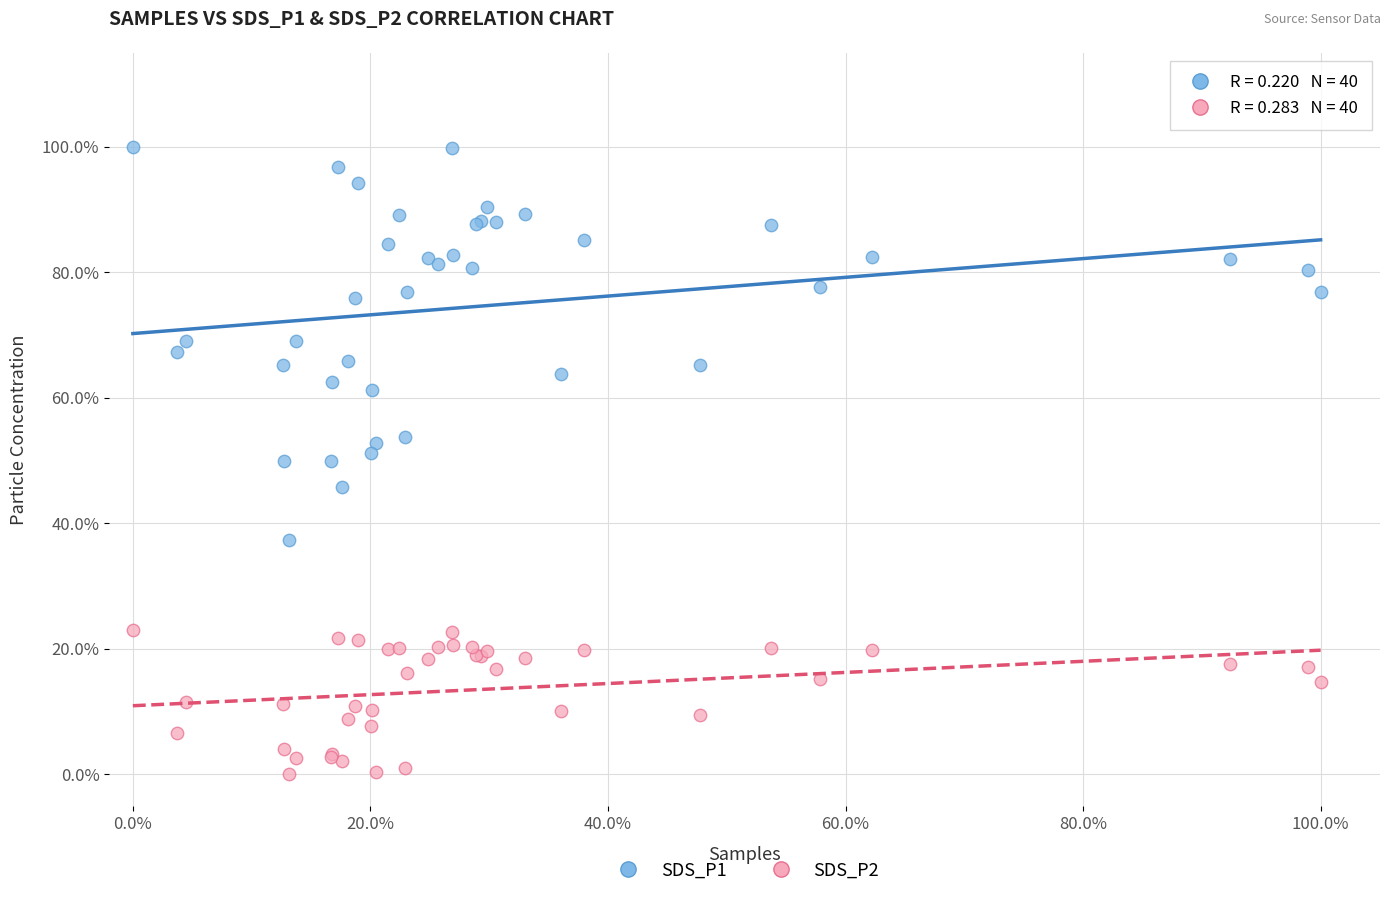

What are all the series names shown in the legend?

SDS_P1, SDS_P2